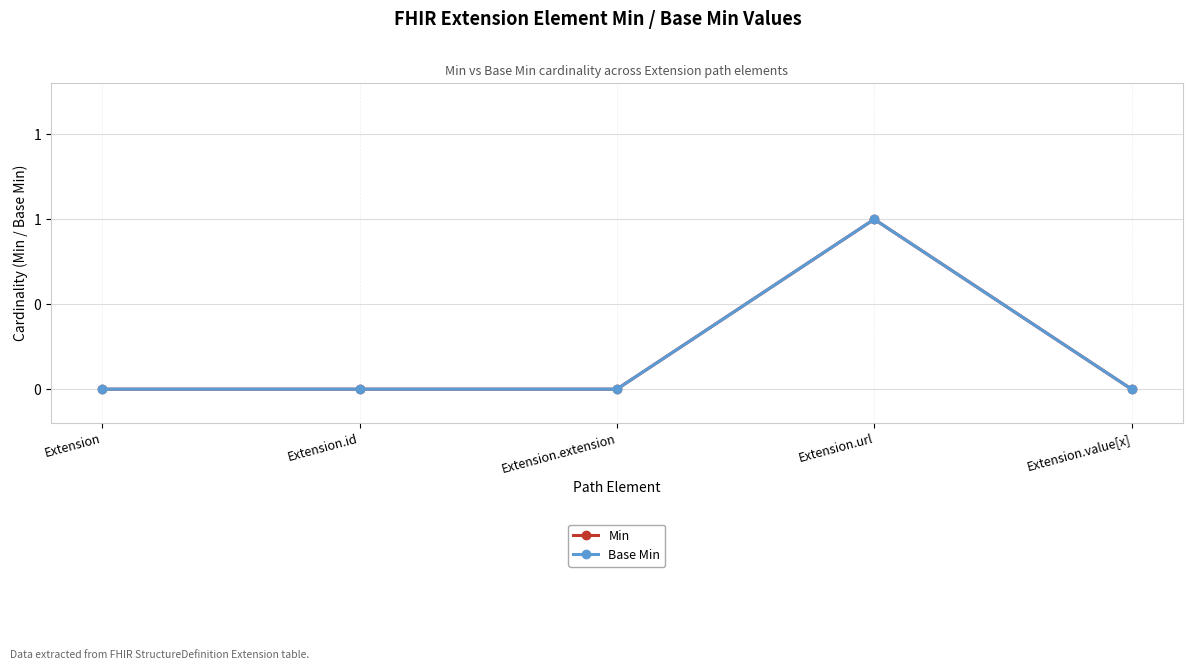

Rank the series at Extension.extension from lowest to highest value.

Min, Base Min